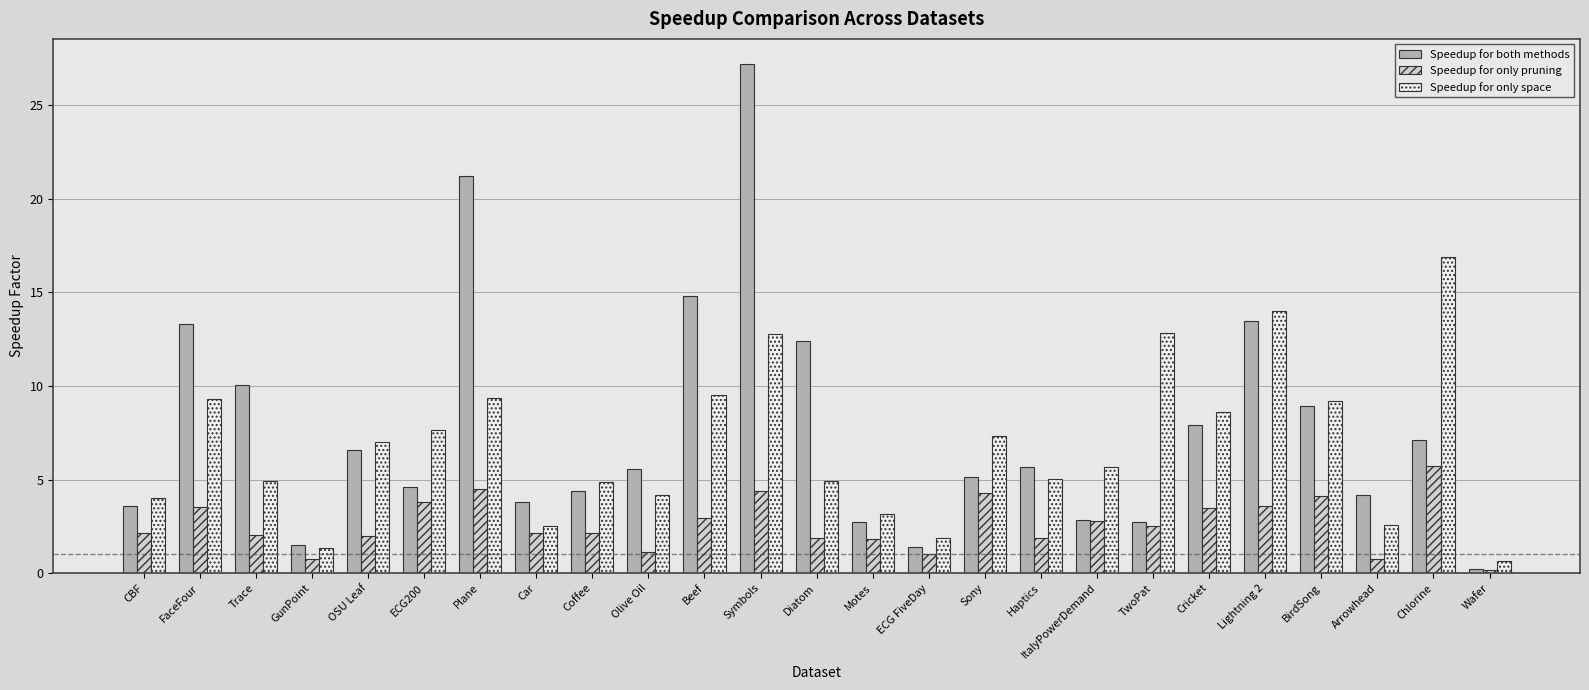

Rank the series by their average value, from lowest to highest.

Speedup for only pruning, Speedup for only space, Speedup for both methods